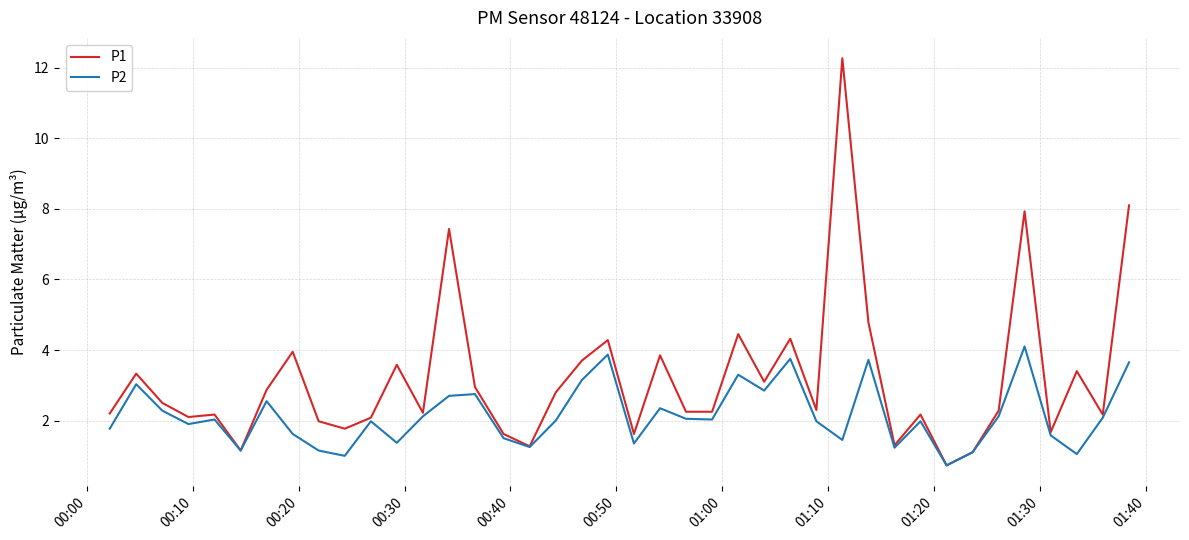

What is the sum of all P2 values?

85.6